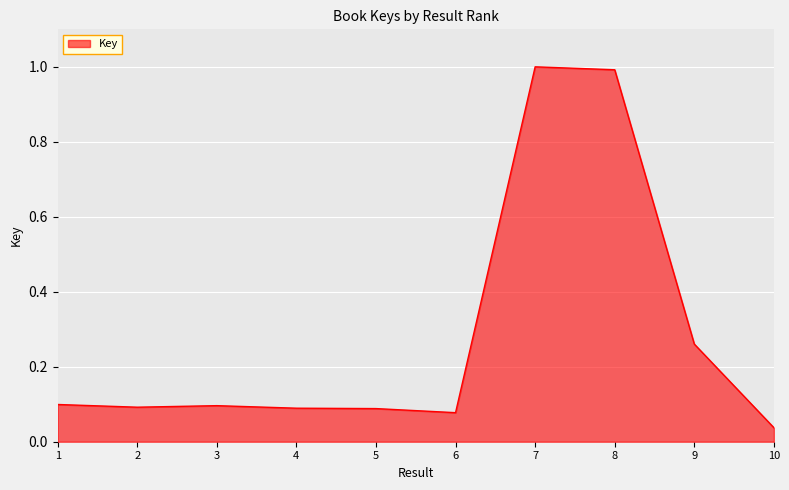

What is the maximum value shown in the chart?

1.0